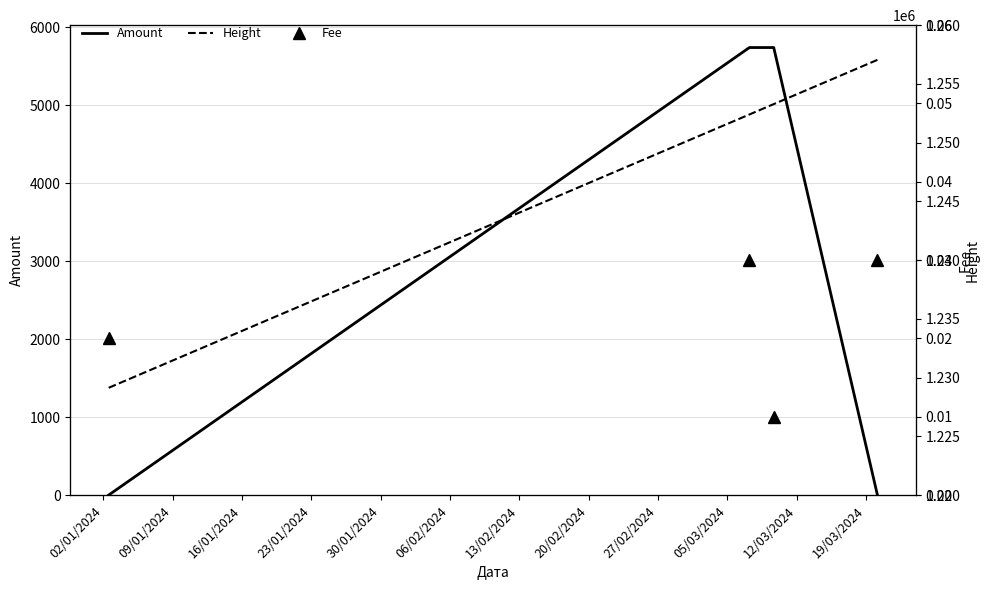

Does the chart display data point markers on the line(s)?

No